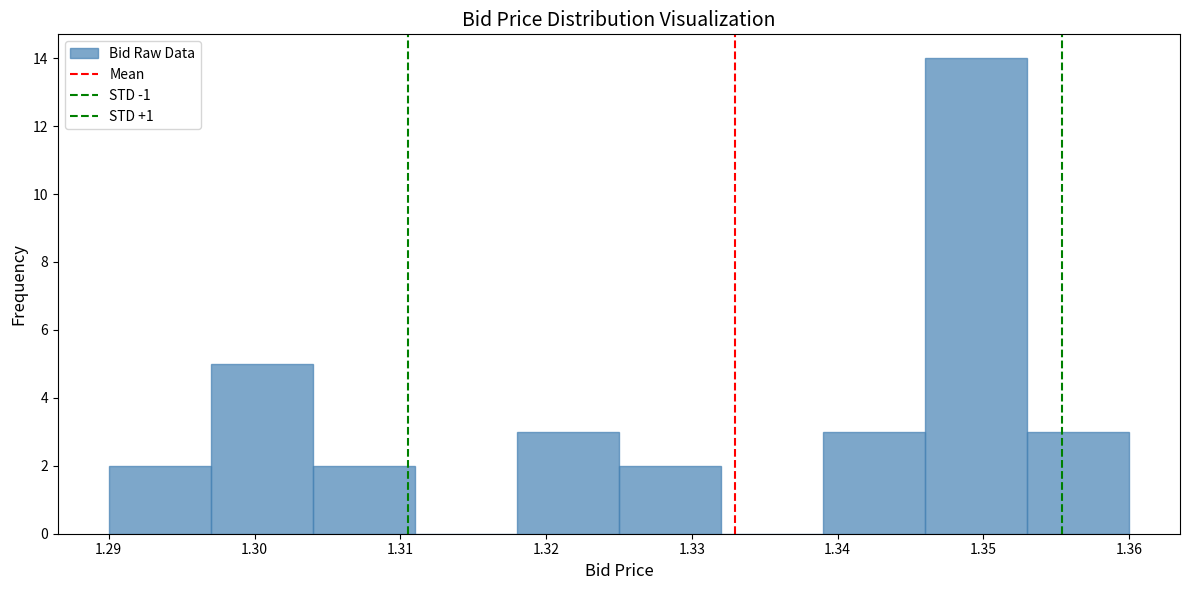

What is the height of the bar covering 1.318 to 1.325 on the x-axis? The values are not printed on the chart, so give them approximately, as read against the axis.

3